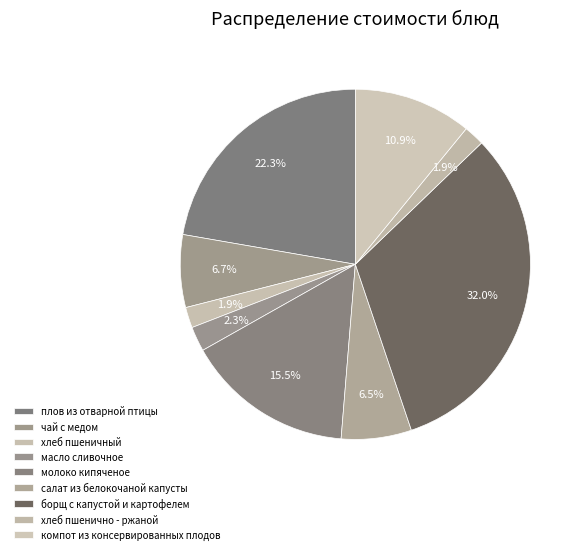

Combined, what portion of the pie is плов из отварной птицы and компот из консервированных плодов?

33.2%